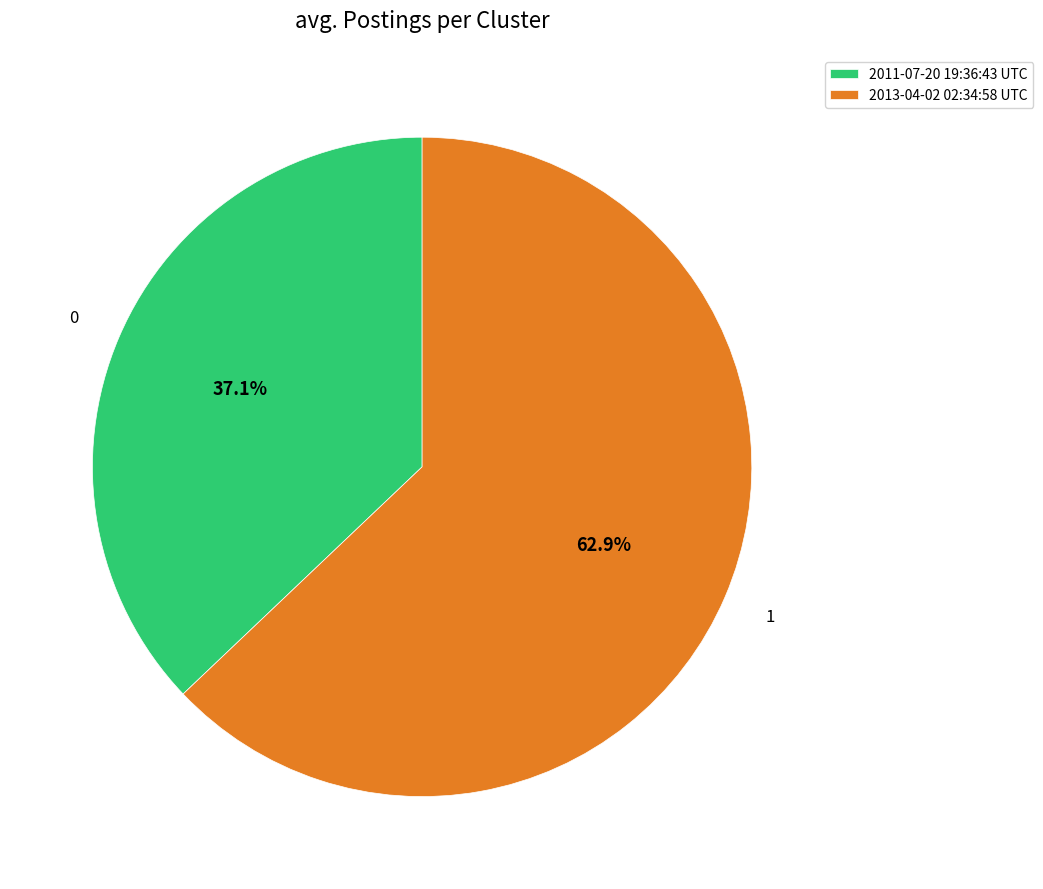

Approximately how many times larger is the value at 2013-04-02 02:34:58 UTC compared to 2011-07-20 19:36:43 UTC?

1.7